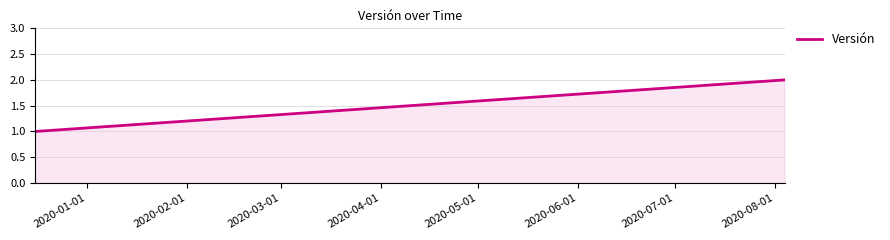

What is the sum of all values?

3